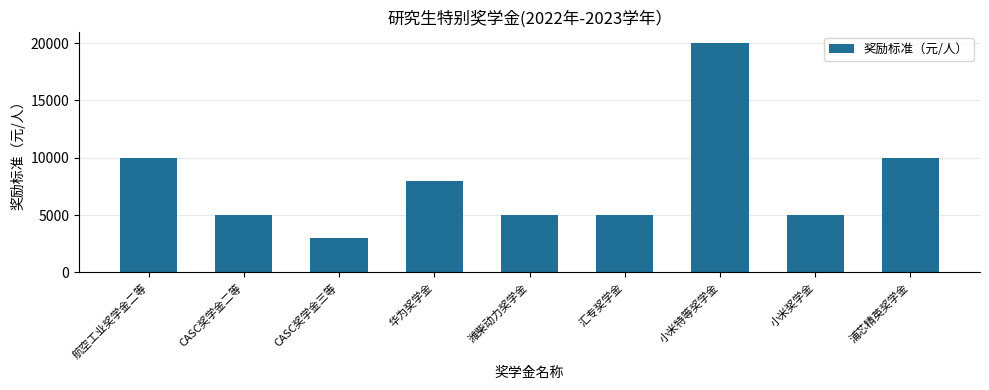

How many distinct data groups are displayed?

1